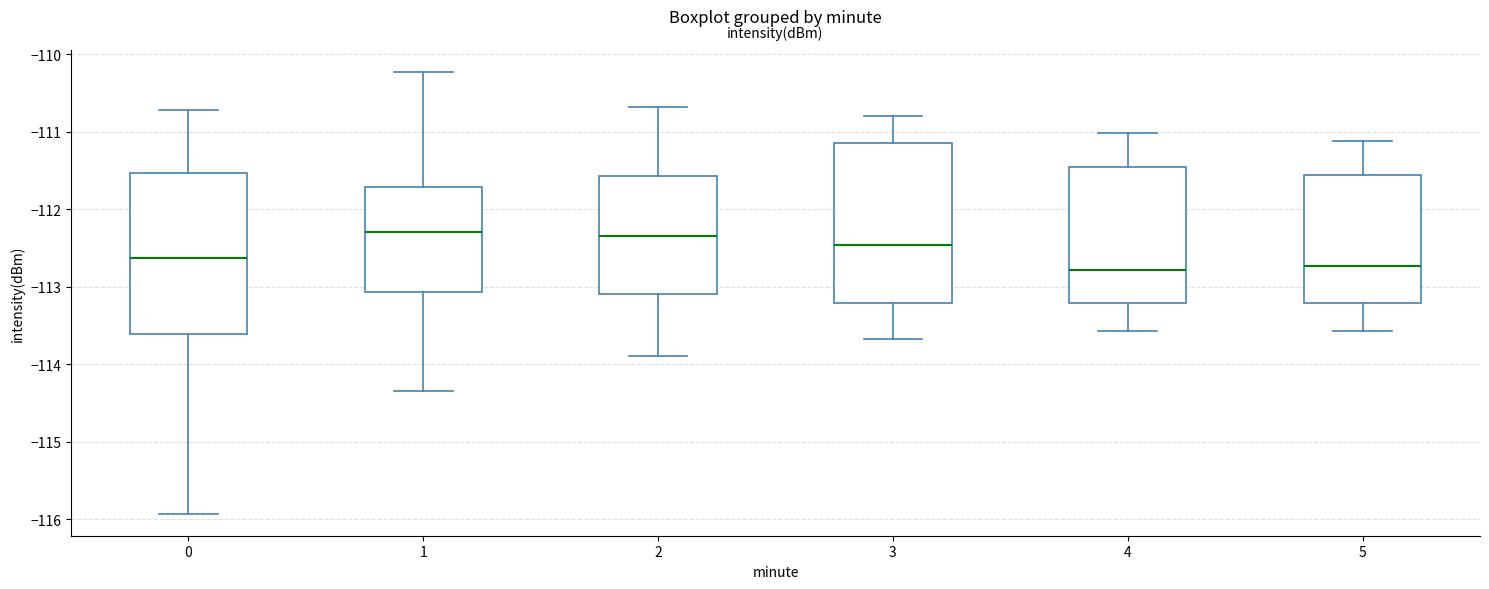

Reading left to right, read every box against the y-axis: the position of its median line, the range the box covers, and the ends of its whiskers. The values are not printed on the chart, so give them approximately, as read against the axis.

0: median -112.6, box -113.6 to -111.5, whiskers -115.9 to -110.7
1: median -112.3, box -113.1 to -111.7, whiskers -114.3 to -110.2
2: median -112.3, box -113.1 to -111.6, whiskers -113.9 to -110.7
3: median -112.5, box -113.2 to -111.2, whiskers -113.7 to -110.8
4: median -112.8, box -113.2 to -111.5, whiskers -113.6 to -111.0
5: median -112.7, box -113.2 to -111.6, whiskers -113.6 to -111.1